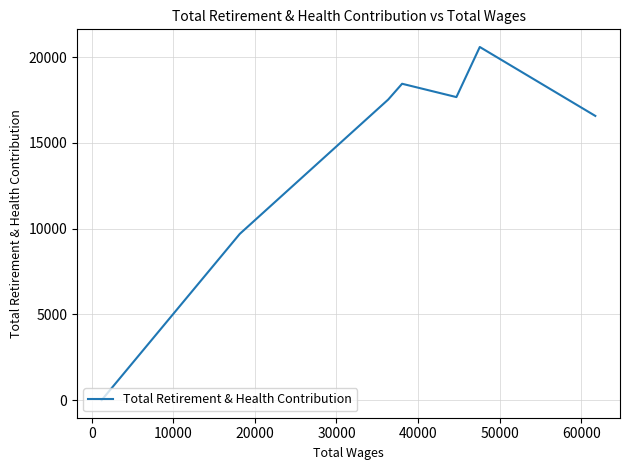

How many interior local peaks (higher than both neighbors) does the data have?

2